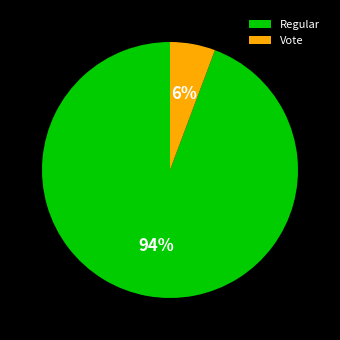

What is the smallest slice in the pie chart?

Vote